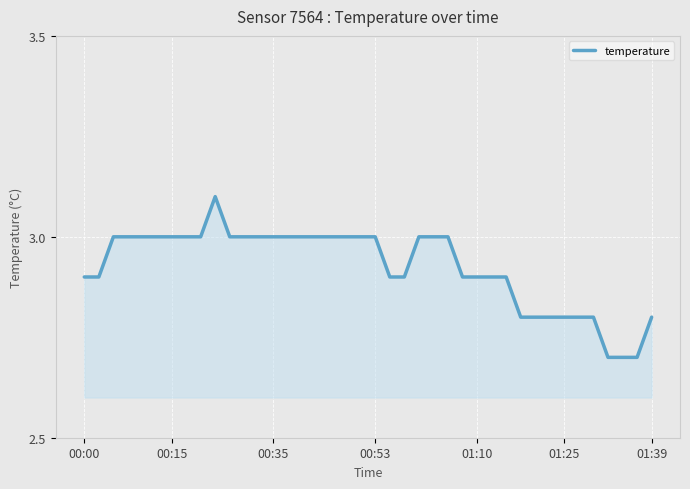

Reading right to left, list all the values displayed in this chart.

2.8	2.7	2.7	2.7	2.8	2.8	2.8	2.8	2.8	2.8	2.9	2.9	2.9	2.9	3.0	3.0	3.0	2.9	2.9	3.0	3.0	3.0	3.0	3.0	3.0	3.0	3.0	3.0	3.0	3.0	3.1	3.0	3.0	3.0	3.0	3.0	3.0	3.0	2.9	2.9